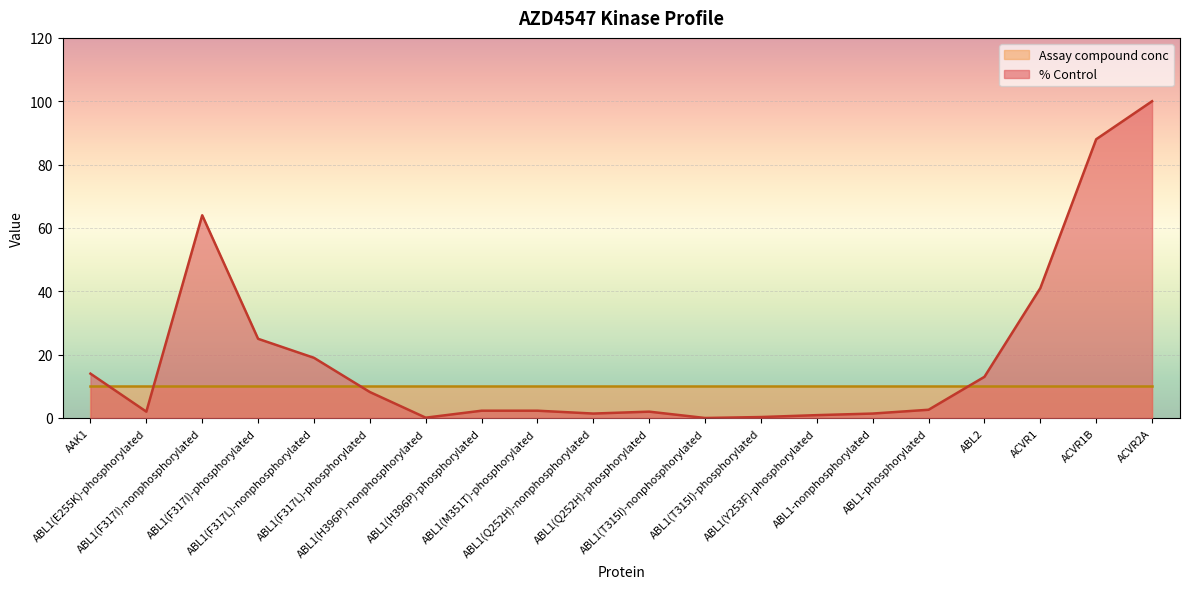

What is the label of the 1st point from the left?

AAK1